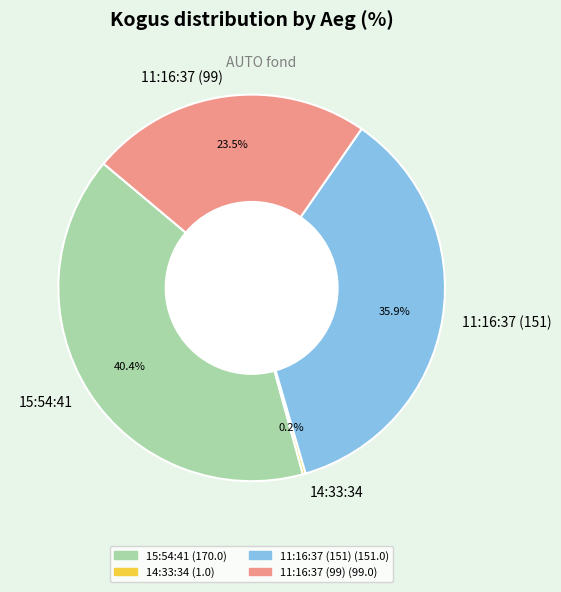

What portion of the pie excludes 11:16:37 (99)?

76.5%